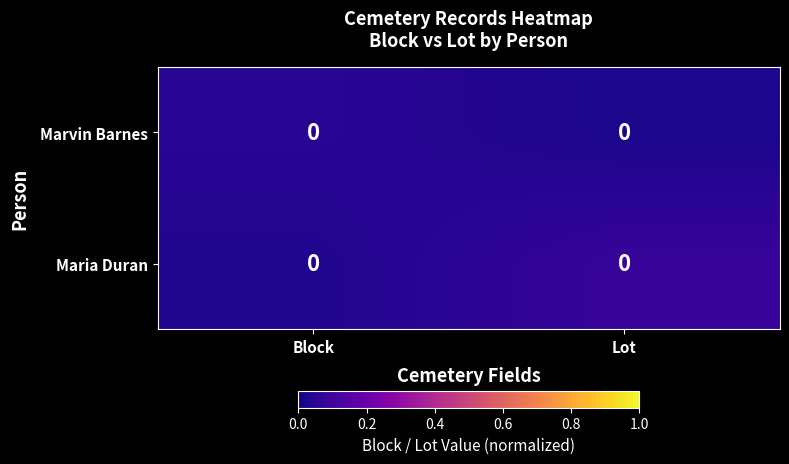

Is the value of Marvin Barnes at Lot greater than the value of Maria Duran at Block?

No